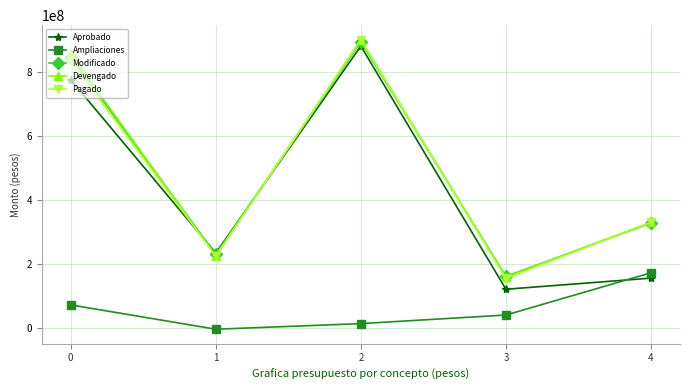

Is the value of Ampliaciones at 1 greater than the value of Modificado at 4?

No